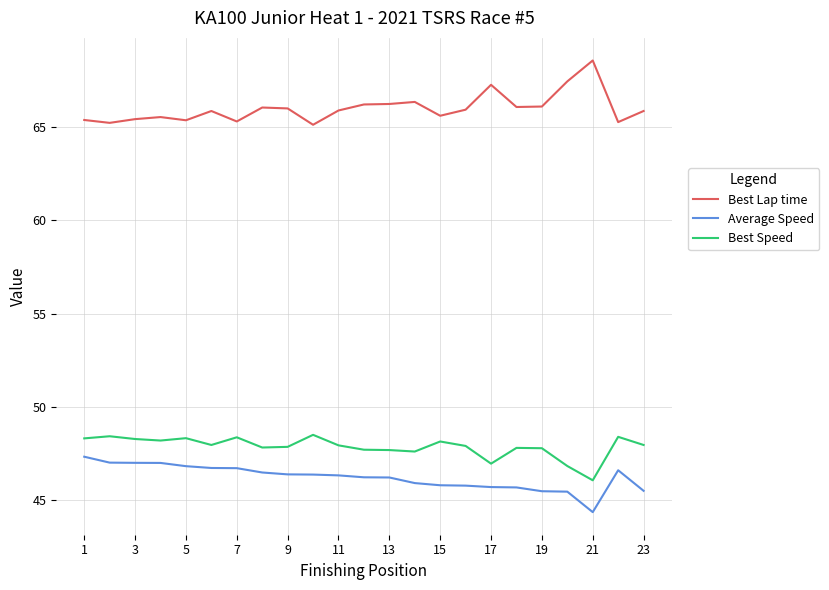

List the series in order of their peak value, highest first.

Best Lap time, Best Speed, Average Speed